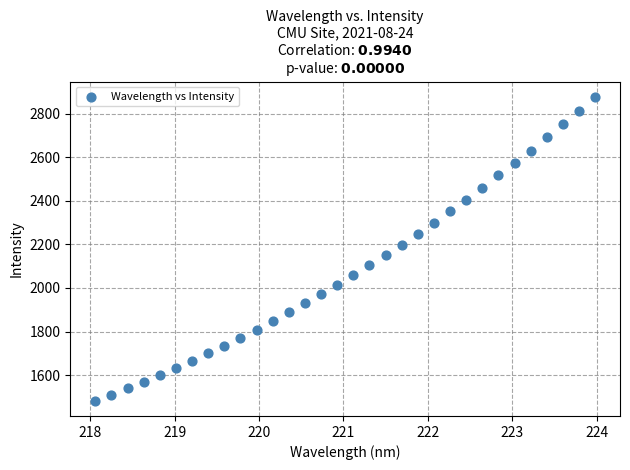

What is the range of Y values (max minus min)?

1394.9